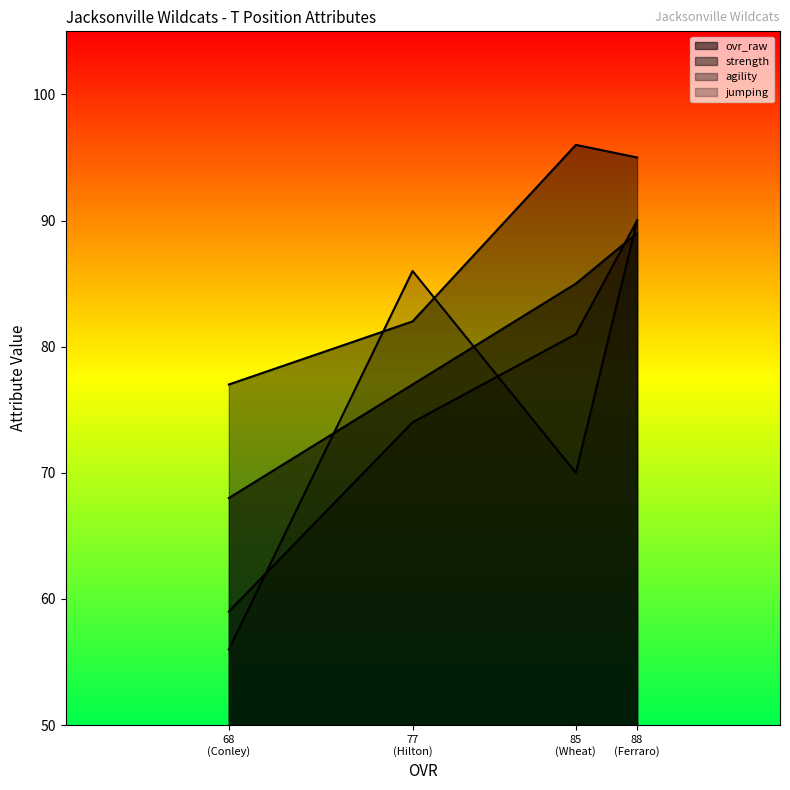

True or false: agility and jumping intersect in this chart.

True